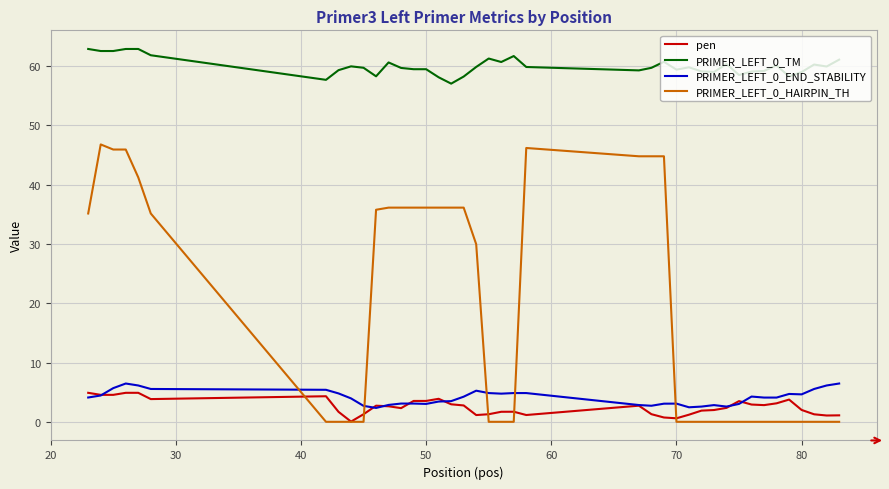

What is the highest value of the pen series?

4.9